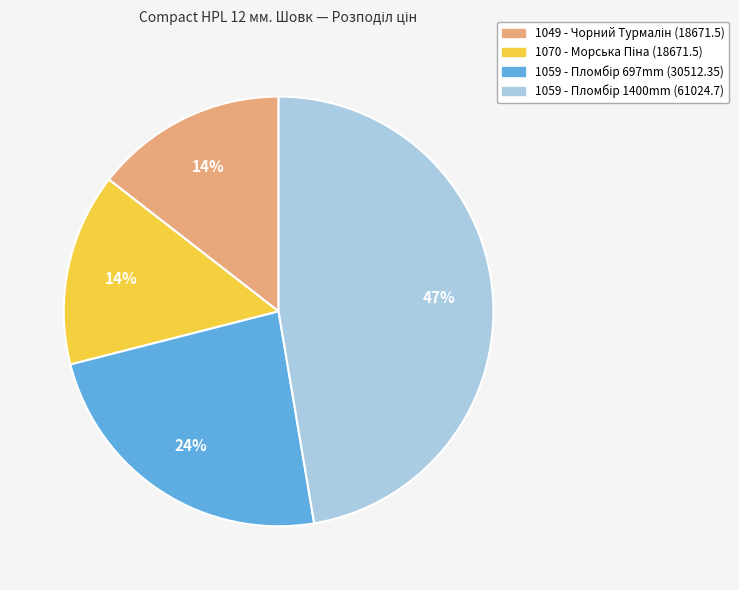

Does any single category account for the majority?

No